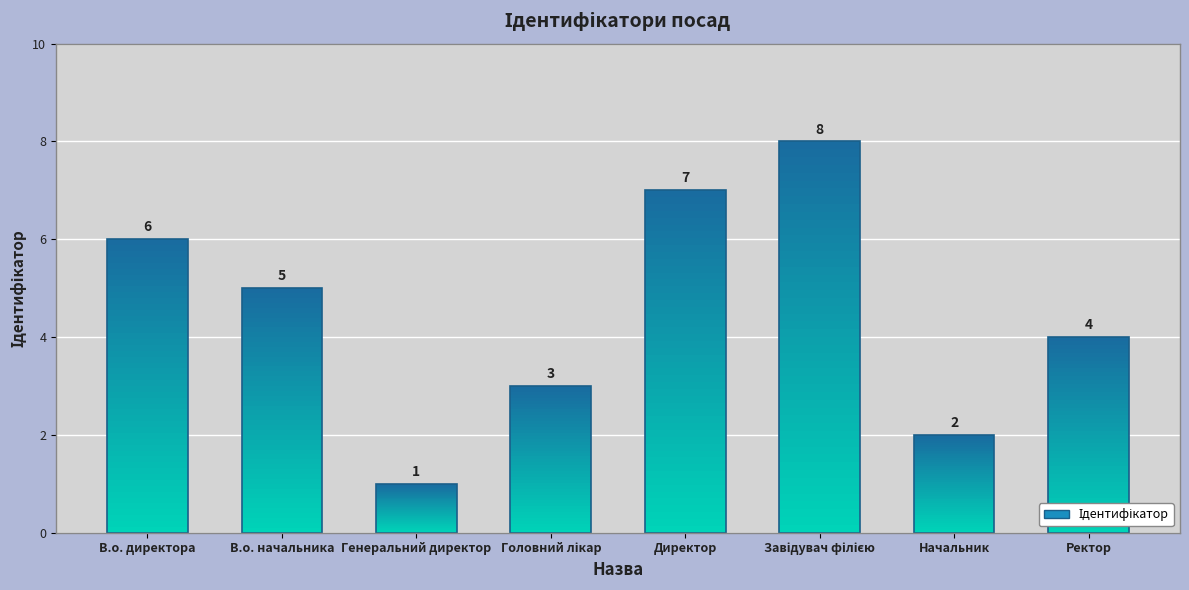

At which label does the data first exceed 5?

В.о. директора